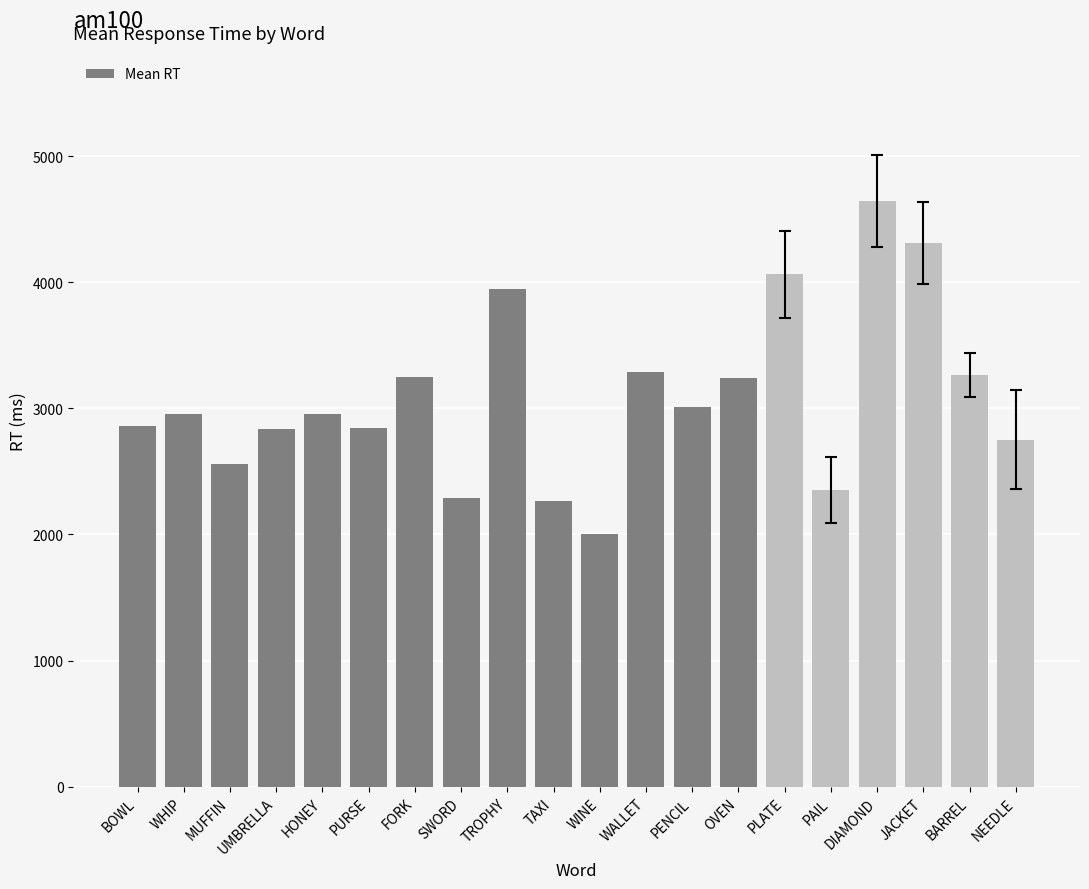

What is the average value?

3084.8